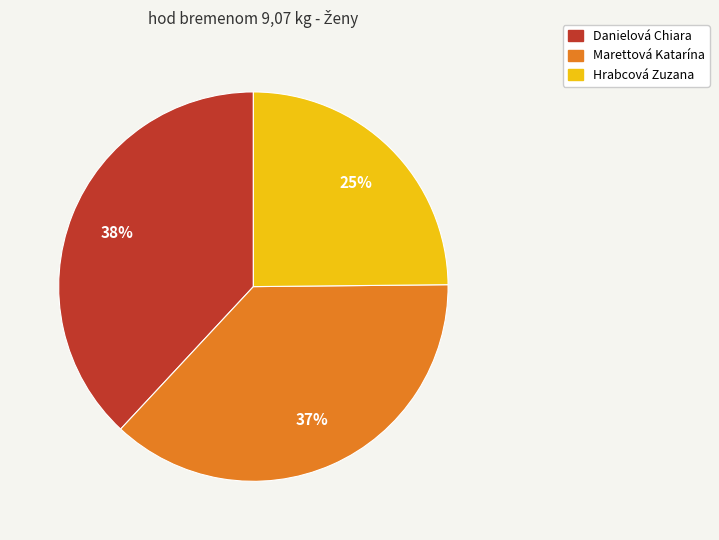

Combined, do Marettová Katarína and Danielová Chiara account for over 50%?

Yes